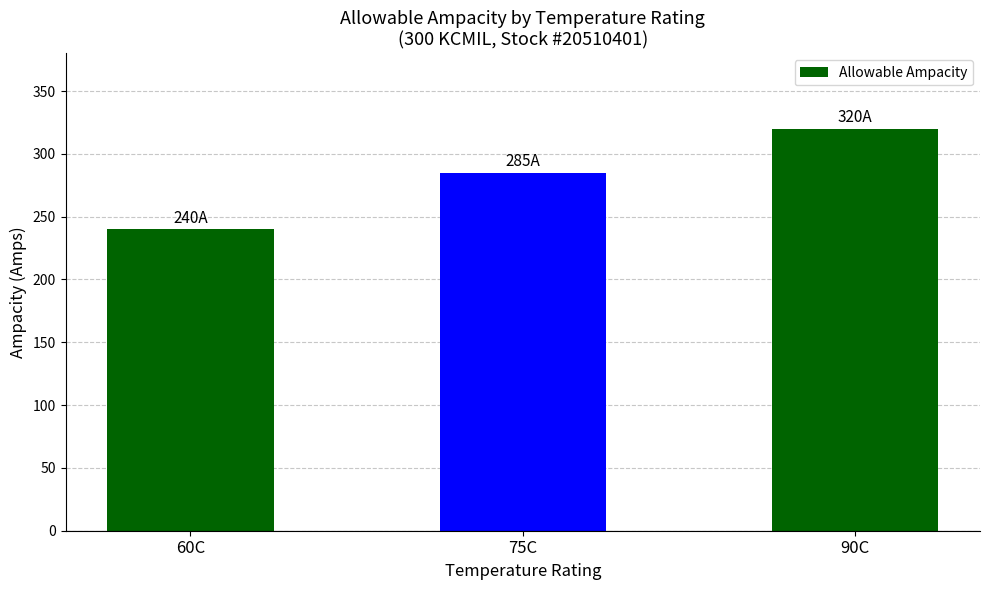

What is the change in value from 60C to 75C?

+45